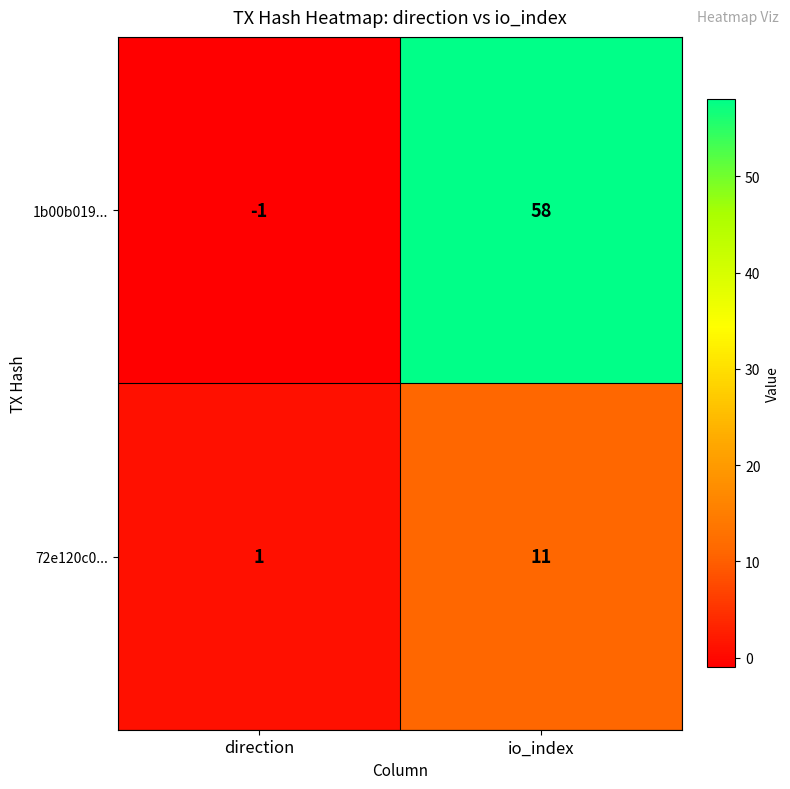

List the series in order of their overall mean, highest first.

1b00b019..., 72e120c0...